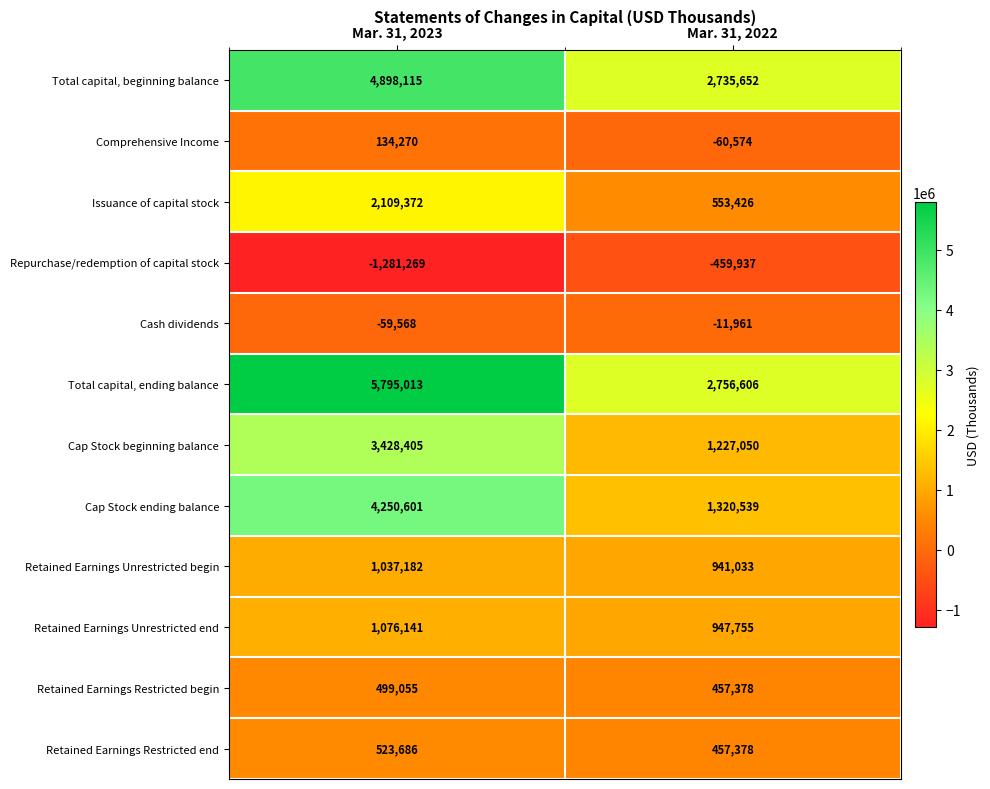

At how many categories does at least one series exceed 3186343?

1